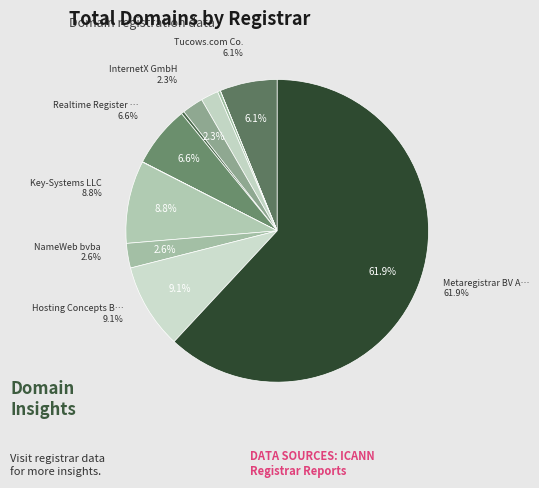

To the nearest percent, what percentage of the pie is NameWeb bvba?

3%